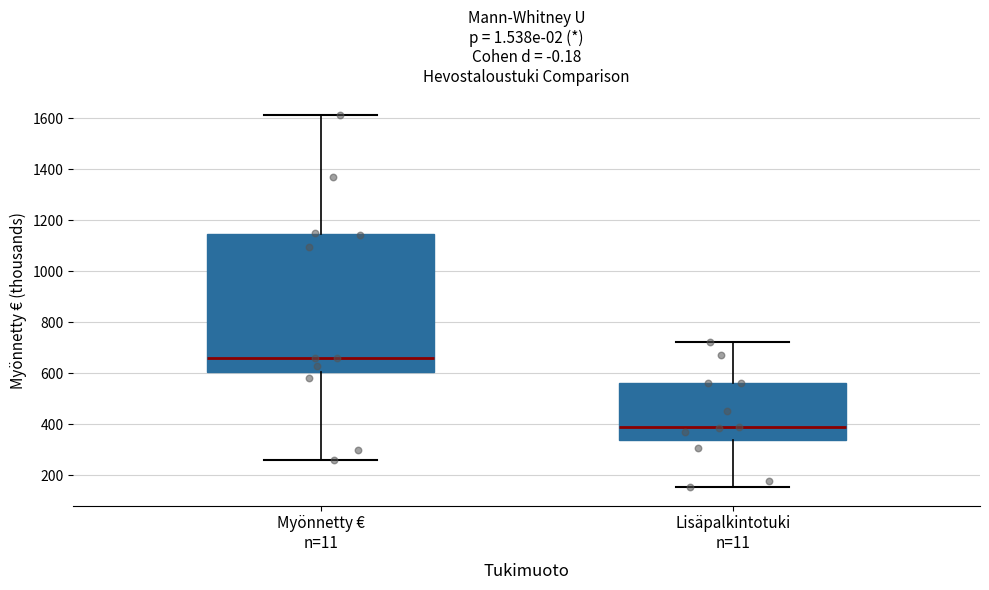

Reading left to right, transcribe this box plot: for each box, give where its median line is, the range the box spans, and where its two whiskers end, as read against the y-axis. The values are not printed on the chart, so give them approximately, as read against the axis.

Myönnetty € n=11: median 660, box 600 to 1140, whiskers 260 to 1620
Lisäpalkintotuki n=11: median 400, box 340 to 560, whiskers 160 to 720